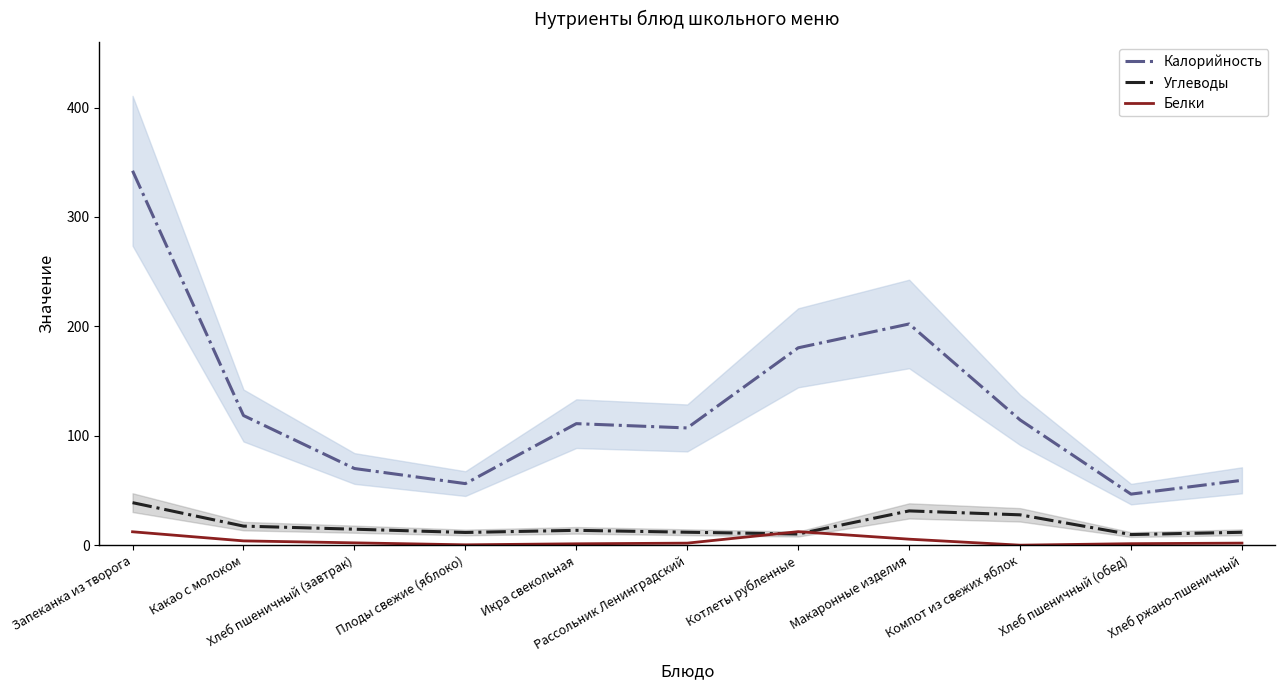

Reading right to left, what are all the values shown in this chart?

Калорийность: 59.4	46.8	114.6	202.2	180.5	107.2	111.2	56.4	70.2	118.6	342.2
Углеводы: 11.9	9.8	27.9	31.5	10.3	12.0	13.7	11.8	14.8	17.6	39.0
Белки: 2.0	1.5	0.2	5.6	12.5	2.0	1.4	0.5	2.3	4.1	12.4